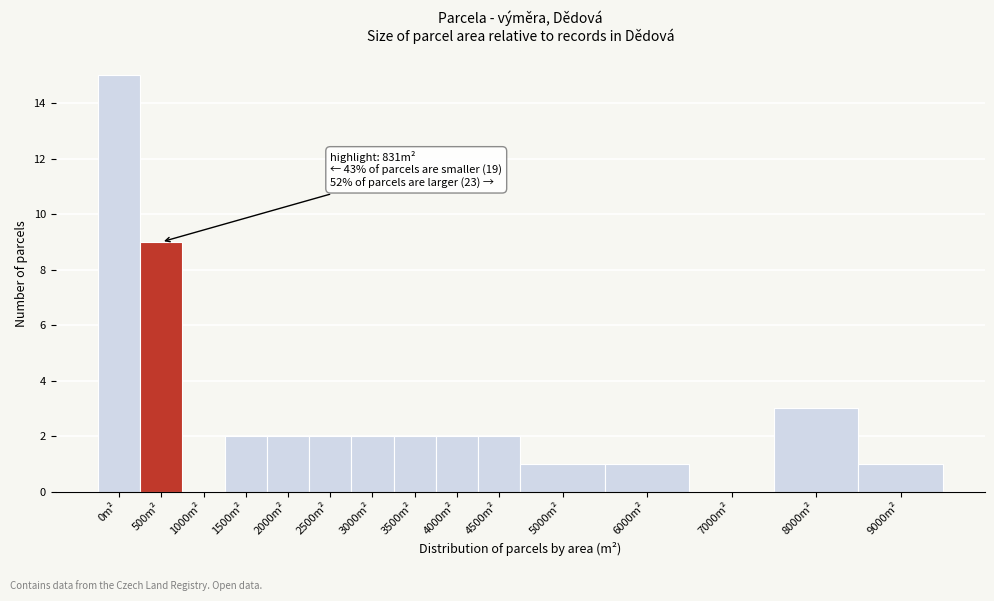

Reading left to right, what are all the values shown in this chart?

0m²=15	500m²=9	1000m²=0	1500m²=2	2000m²=2	2500m²=2	3000m²=2	3500m²=2	4000m²=2	4500m²=2	5000m²=1	6000m²=1	7000m²=0	8000m²=3	9000m²=1